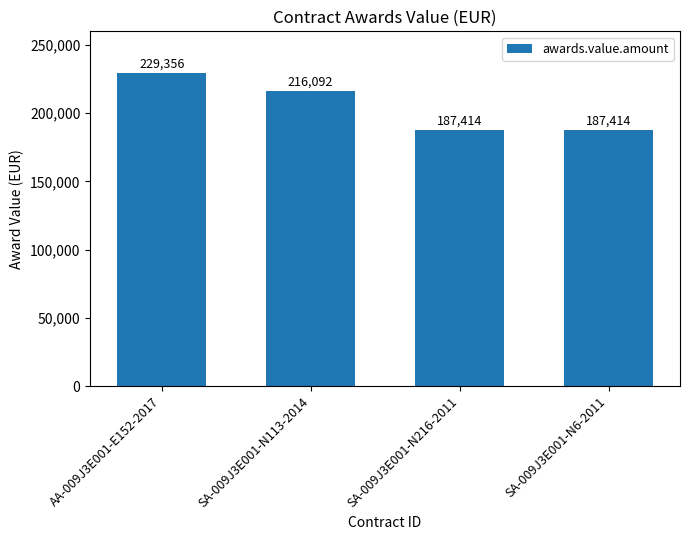

The chart shows a value of 283403.4 at SA-009J3E001-N216-2011. True or false?

False